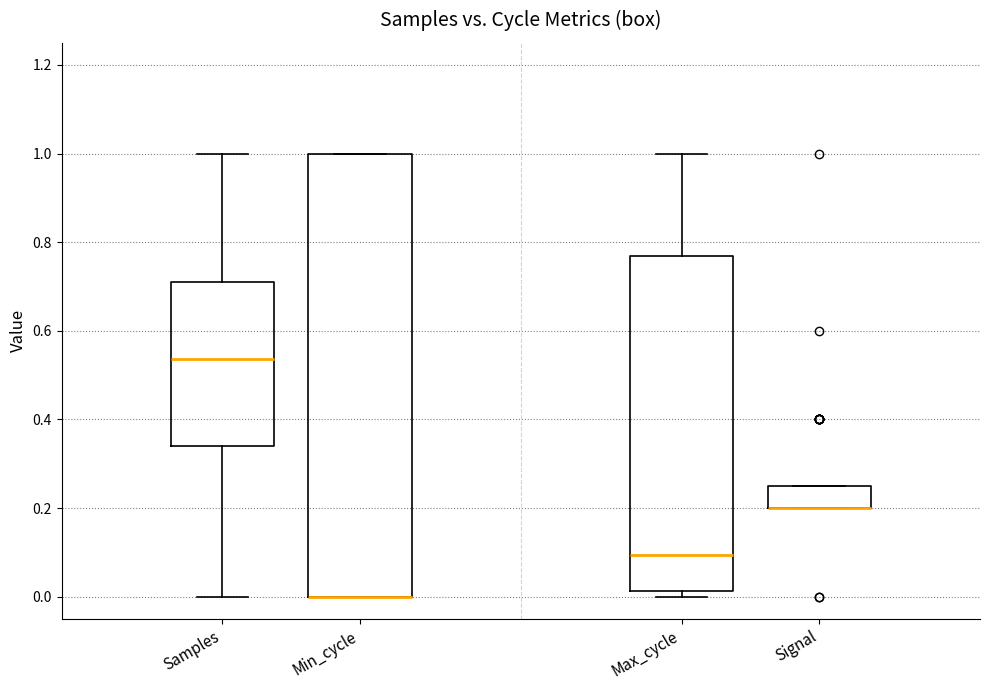

Where is the lower edge of the box for Min_cycle on the y-axis? The values are not printed on the chart, so give them approximately, as read against the axis.

0.00